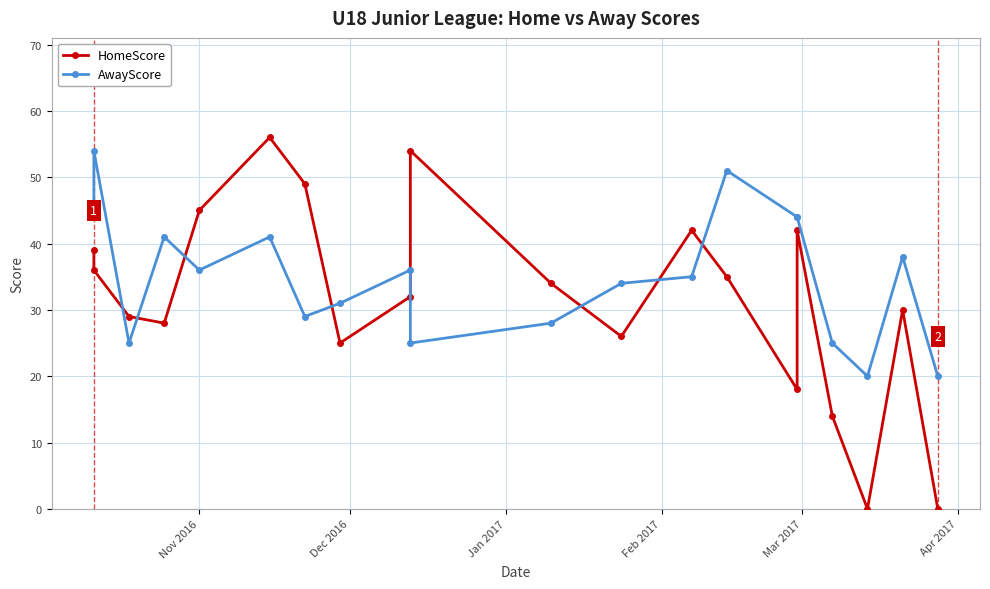

Which series ends up on top after the final intersection of AwayScore and HomeScore?

AwayScore